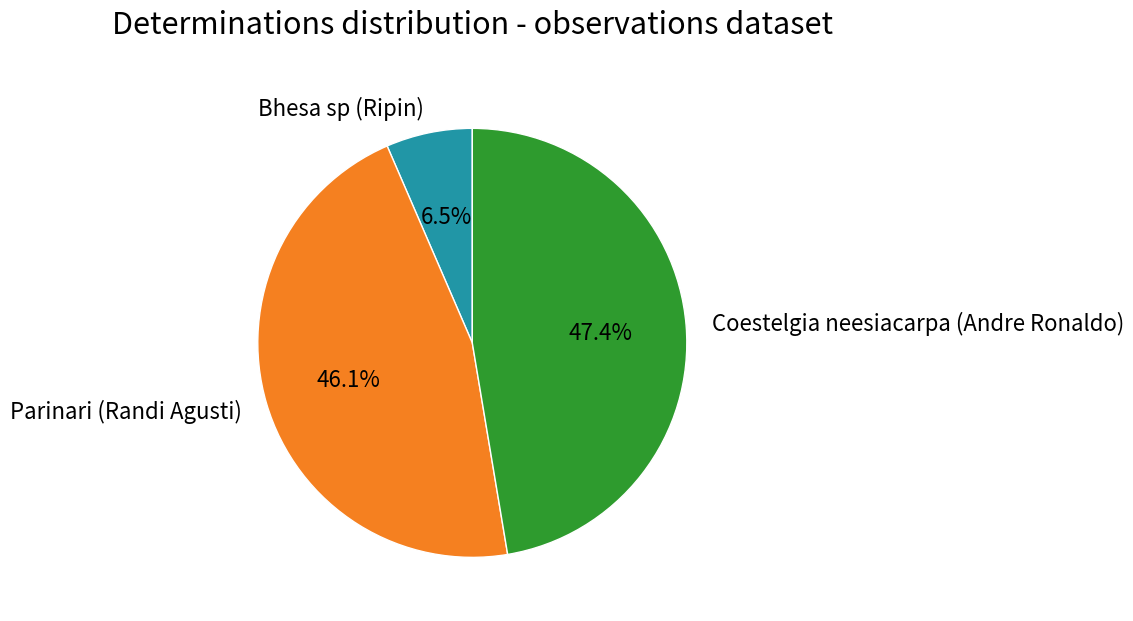

How many slices are in this pie chart?

3